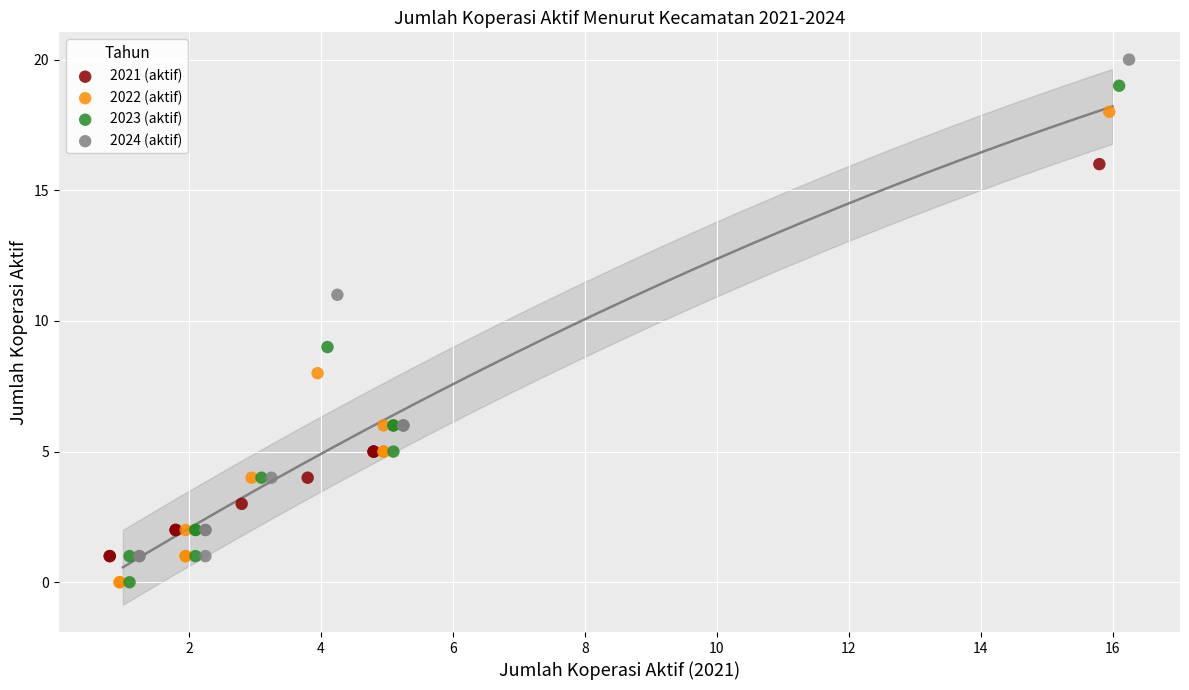

What are all the series names shown in the legend?

2021 (aktif), 2022 (aktif), 2023 (aktif), 2024 (aktif)